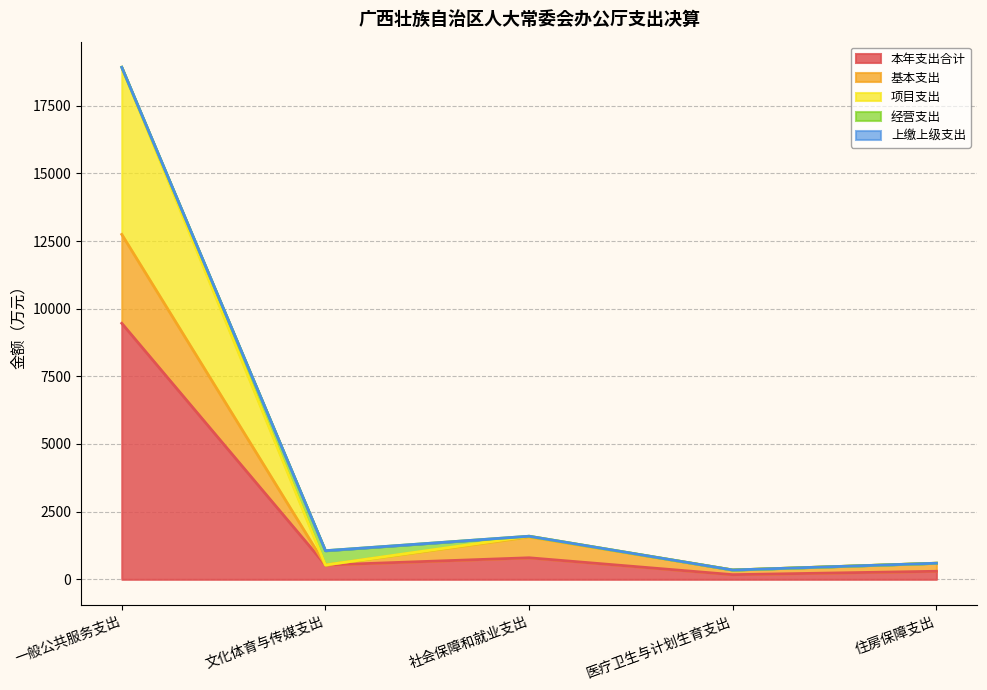

At which category is the sum across all series the highest?

一般公共服务支出